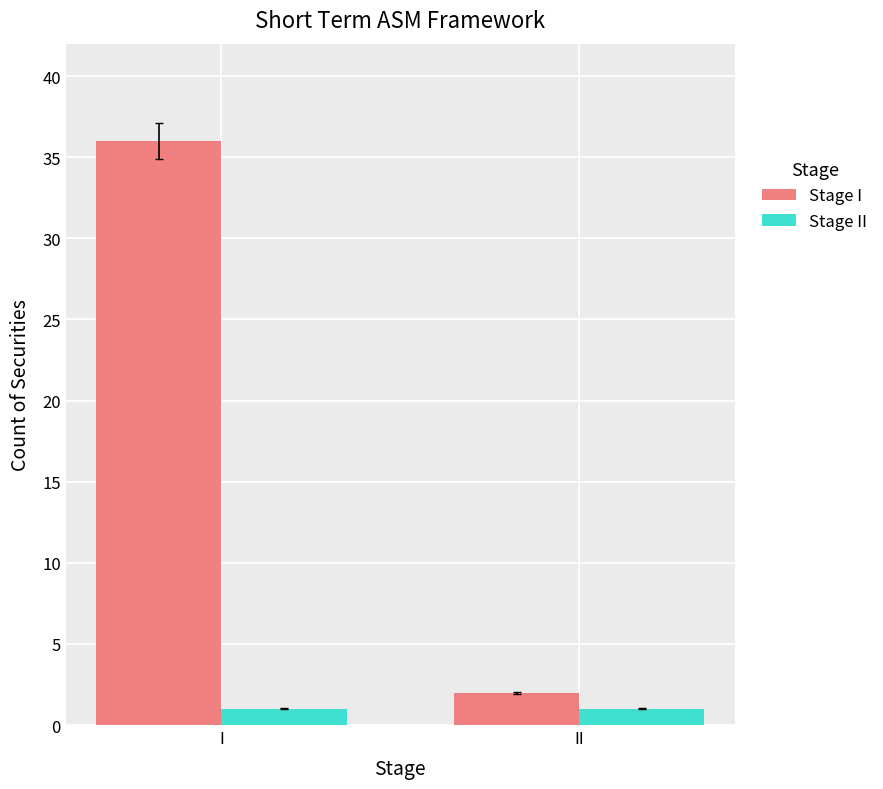

What is the highest value of the Stage II series?

1